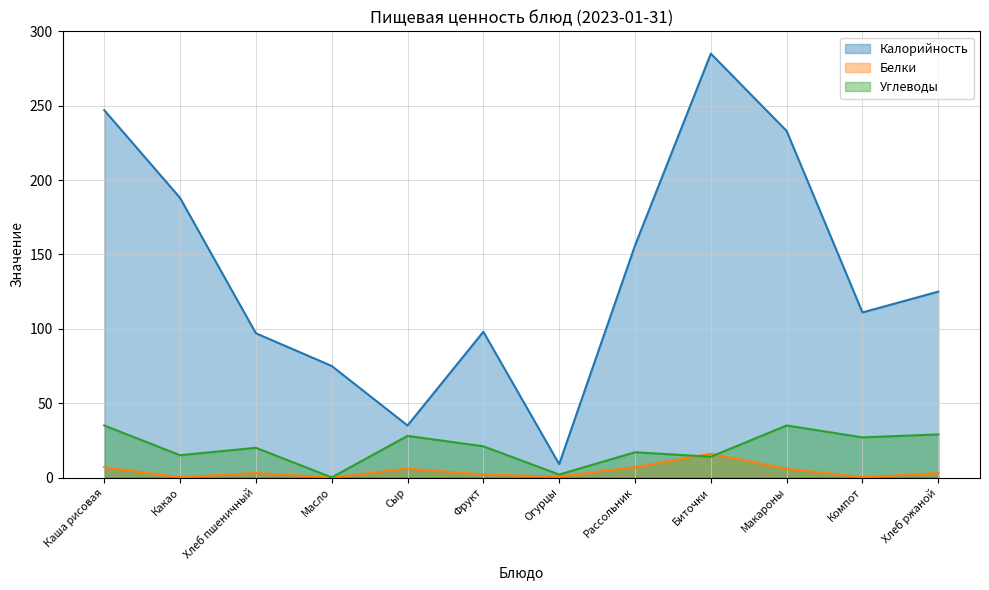

Rank the categories by Углеводы value from lowest to highest.

Масло, Огурцы, Биточки, Какао, Рассольник, Хлеб пшеничный, Фрукт, Компот, Сыр, Хлеб ржаной, Каша рисовая, Макароны